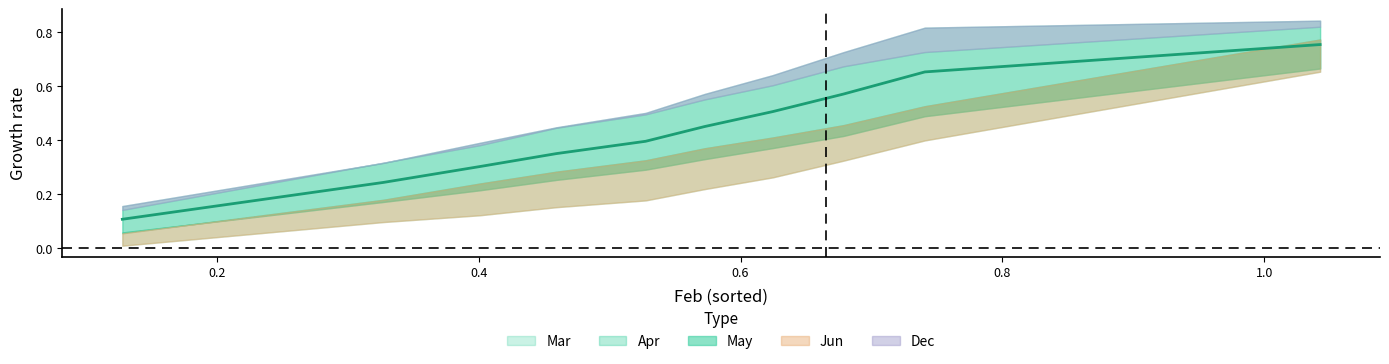

Which has a higher value, pct85 or pct45?

pct85